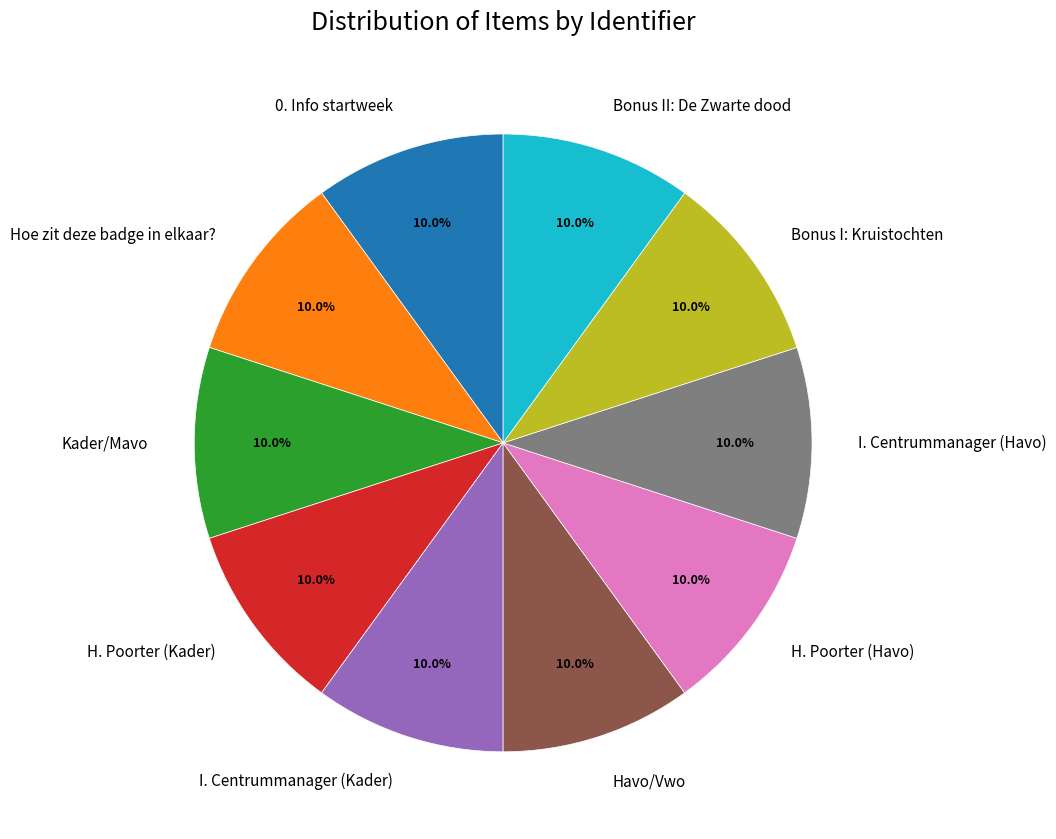

What is the ratio of the value at H. Poorter (Havo) to the value at Bonus II: De Zwarte dood?

1.0